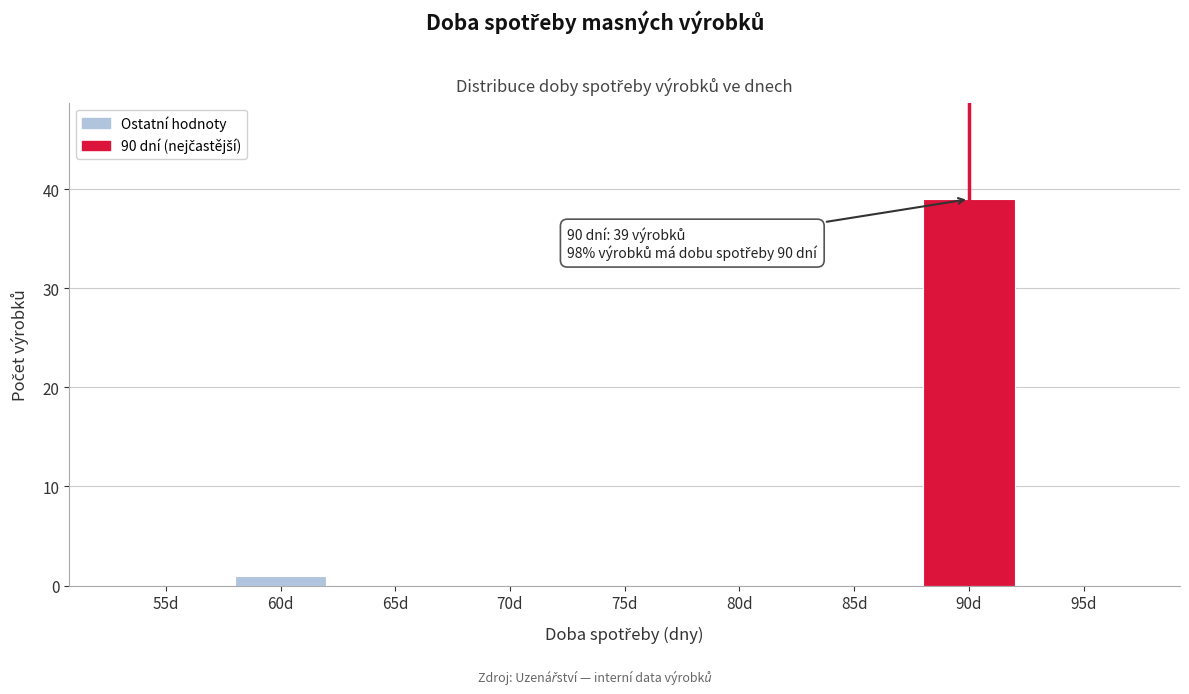

Reading right to left, what are all the values shown in this chart?

95d=0	90d=39	85d=0	80d=0	75d=0	70d=0	65d=0	60d=1	55d=0